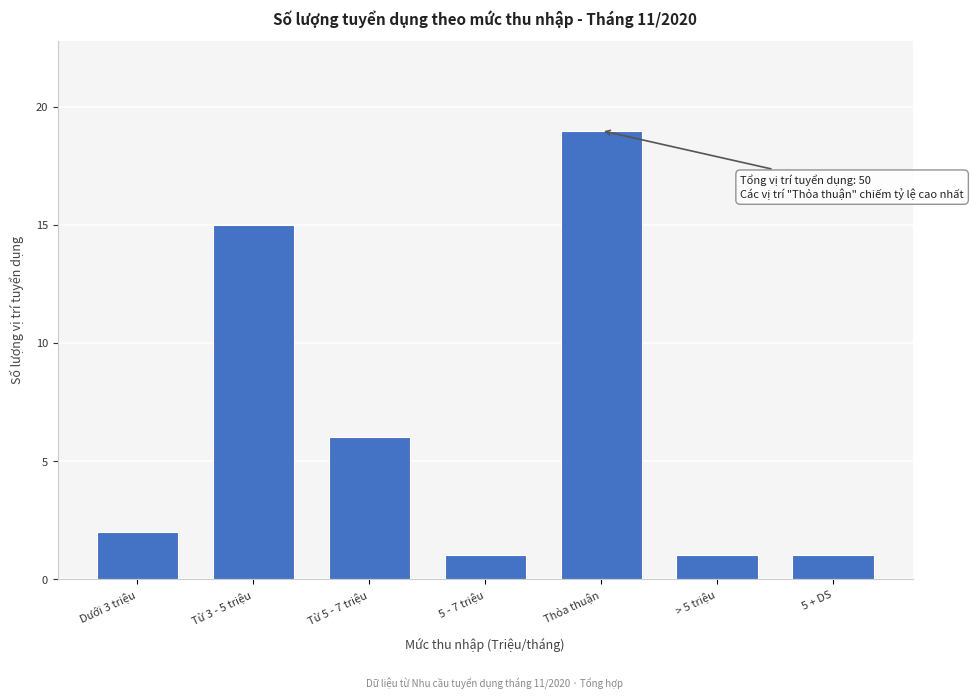

Reading left to right, transcribe all the data shown in this chart.

2	15	6	1	19	1	1